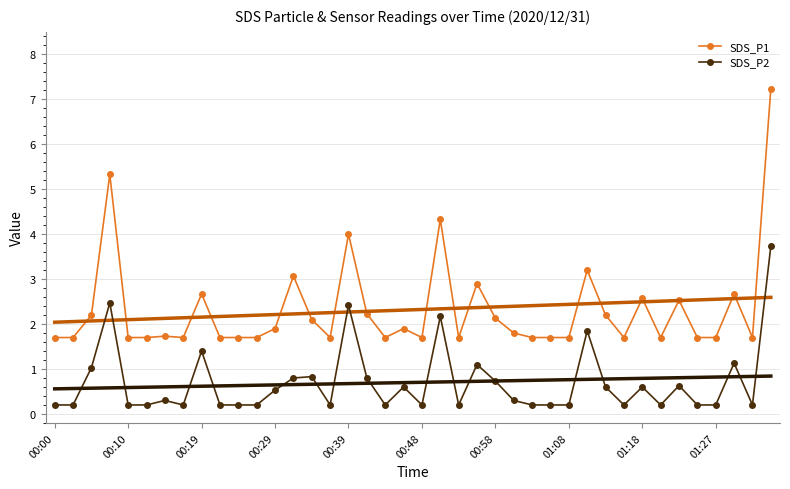

At which label is SDS_P1 closest to 4?

00:39